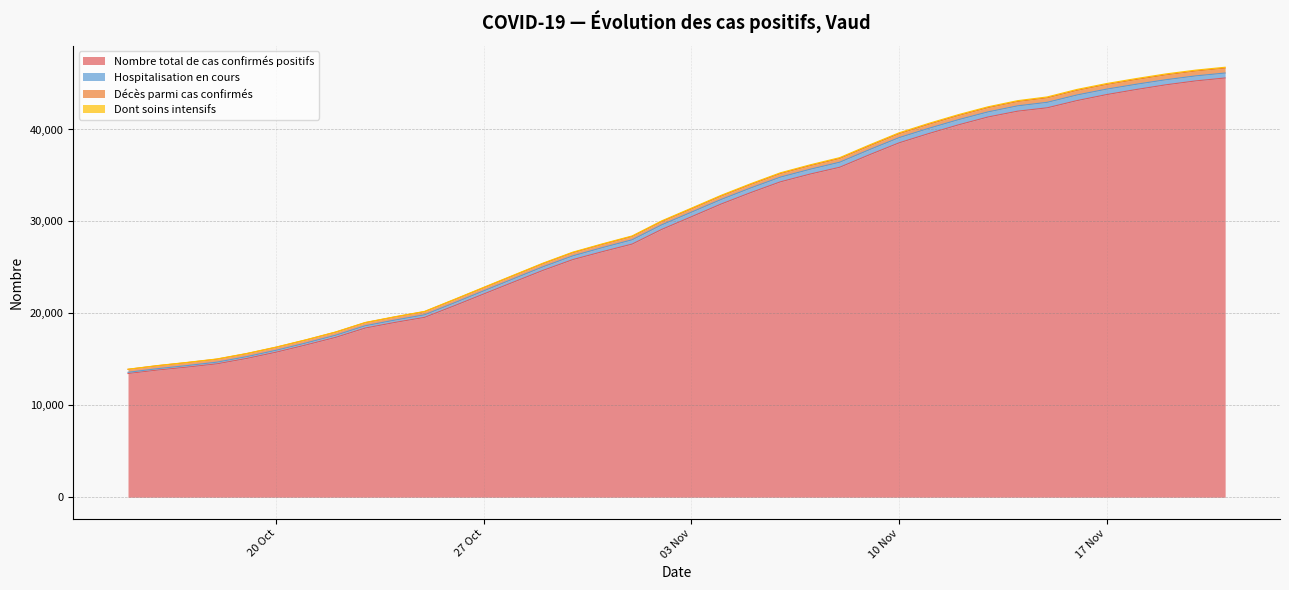

What is the minimum value for Nombre total de cas confirmés positifs?

13456